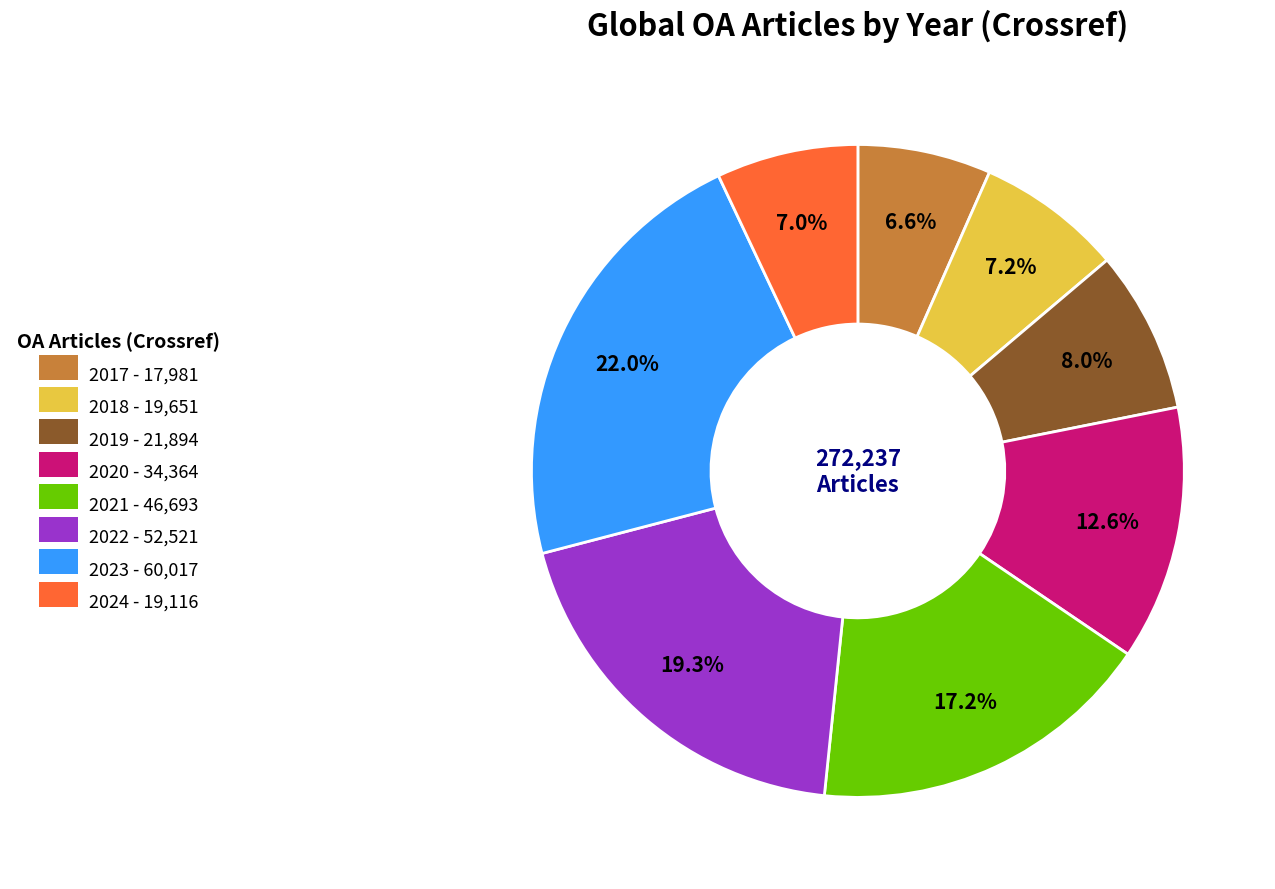

Does 2017 represent more than half of the total?

No